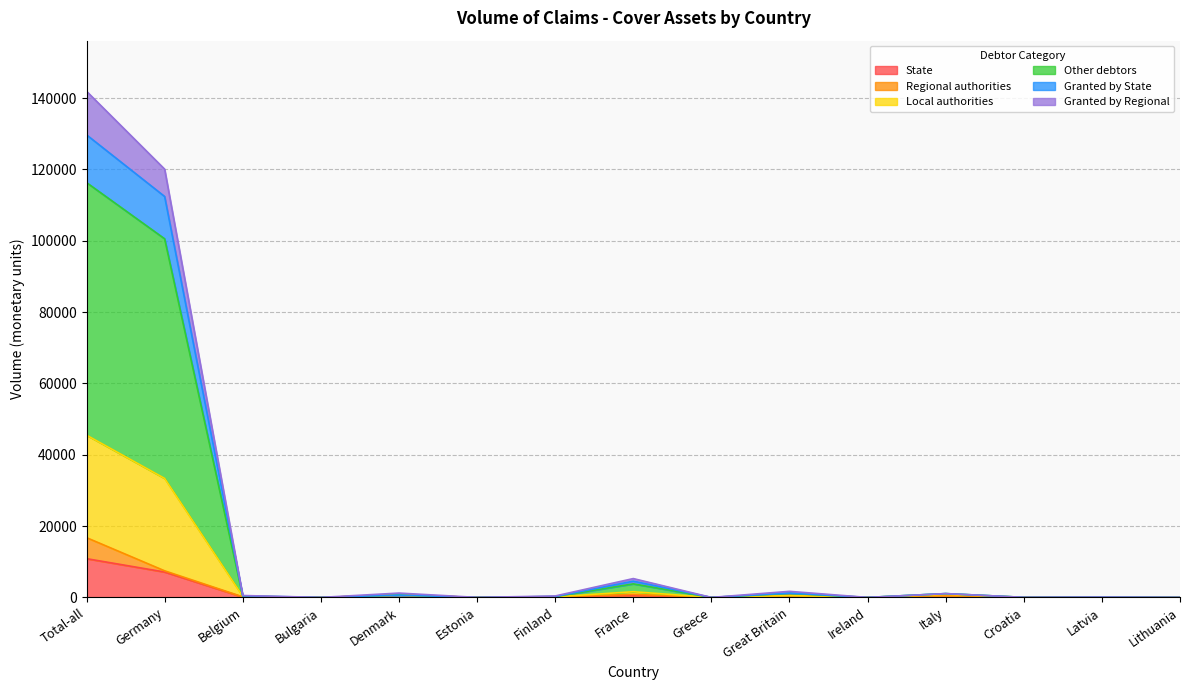

Which label corresponds to the largest value in the chart?

Total-all